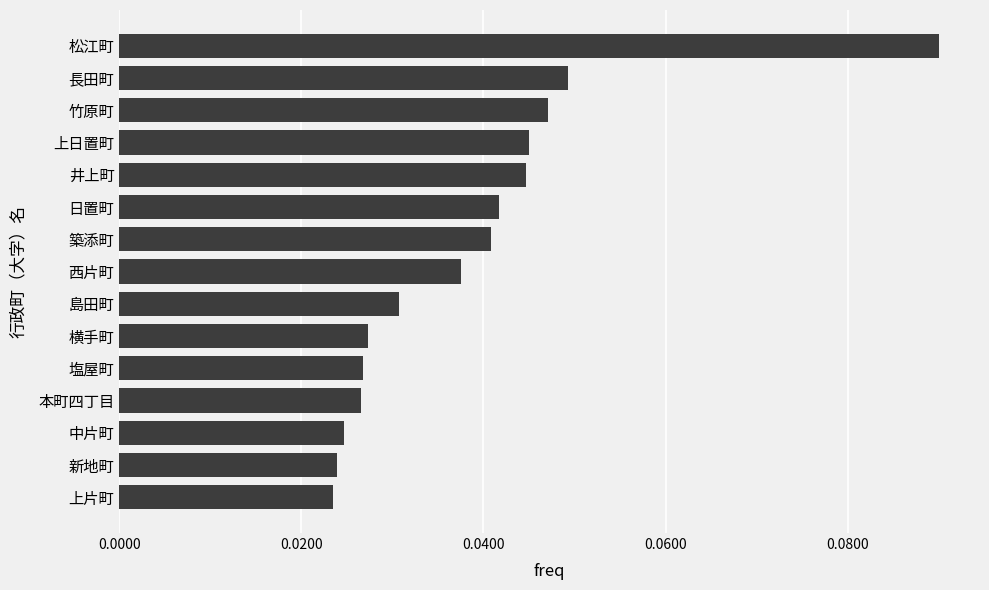

Which has a higher value, 中片町 or 塩屋町?

塩屋町